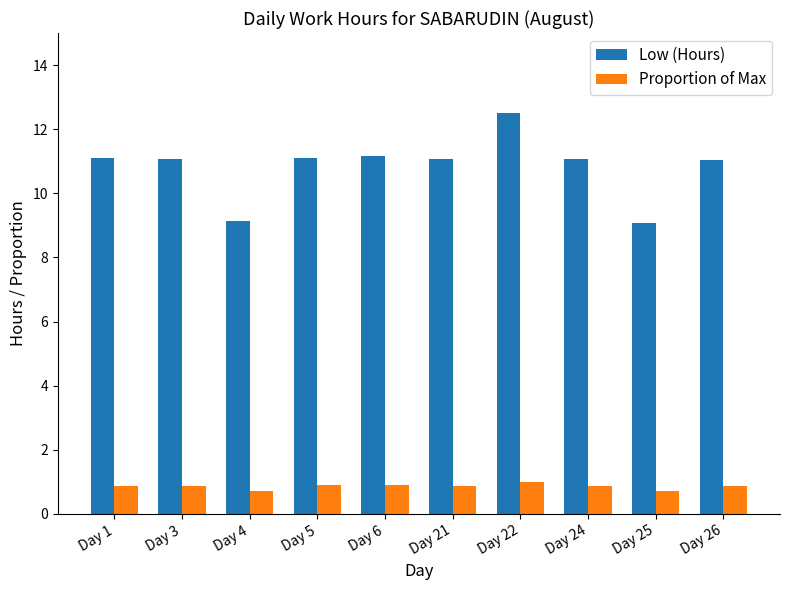

At which label does Low (Hours) reach its peak?

Day 22